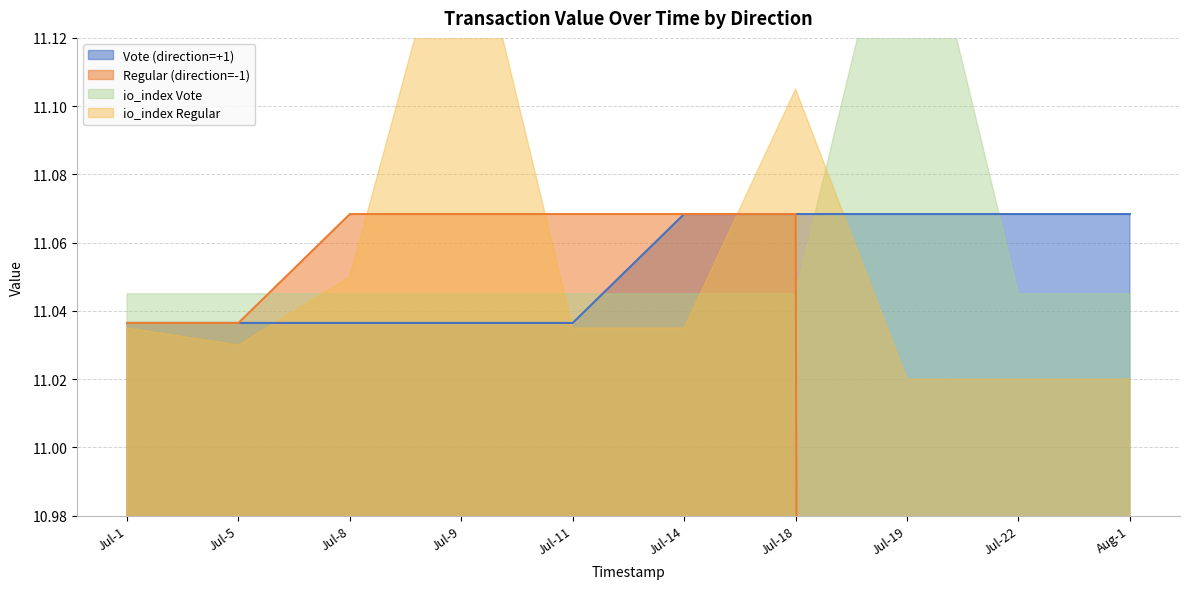

How many data points in regular_value are less than 11?

3